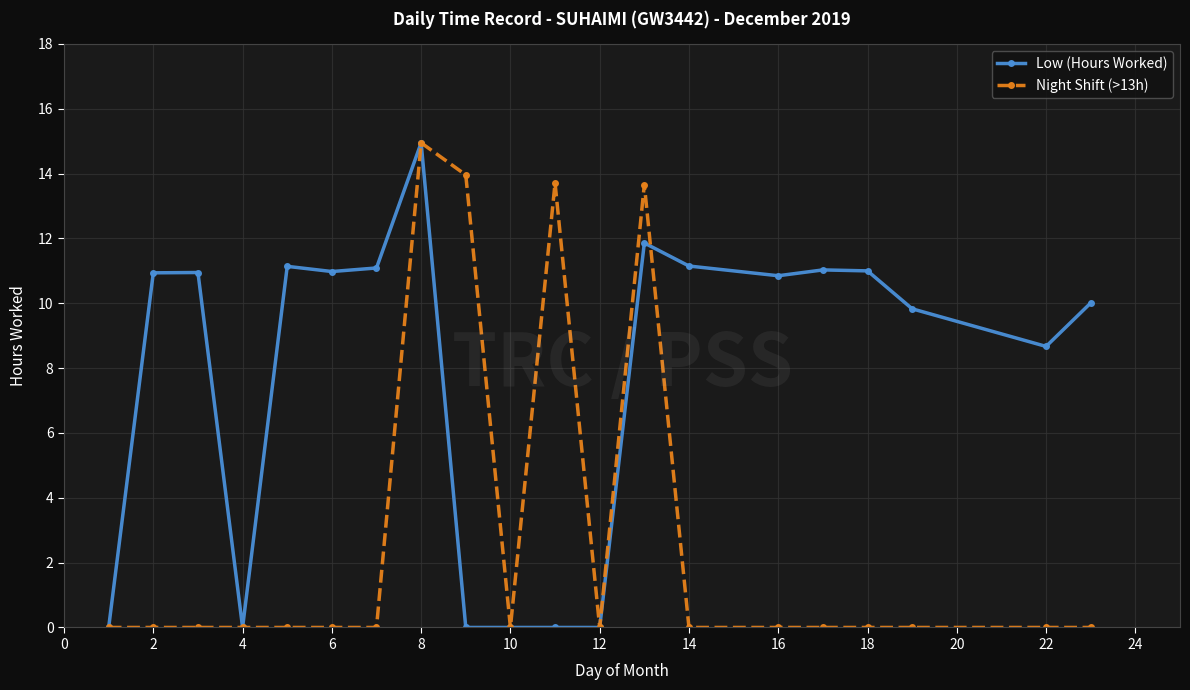

List the series in order of their overall mean, highest first.

Low (Hours Worked), Night Shift (>13h)